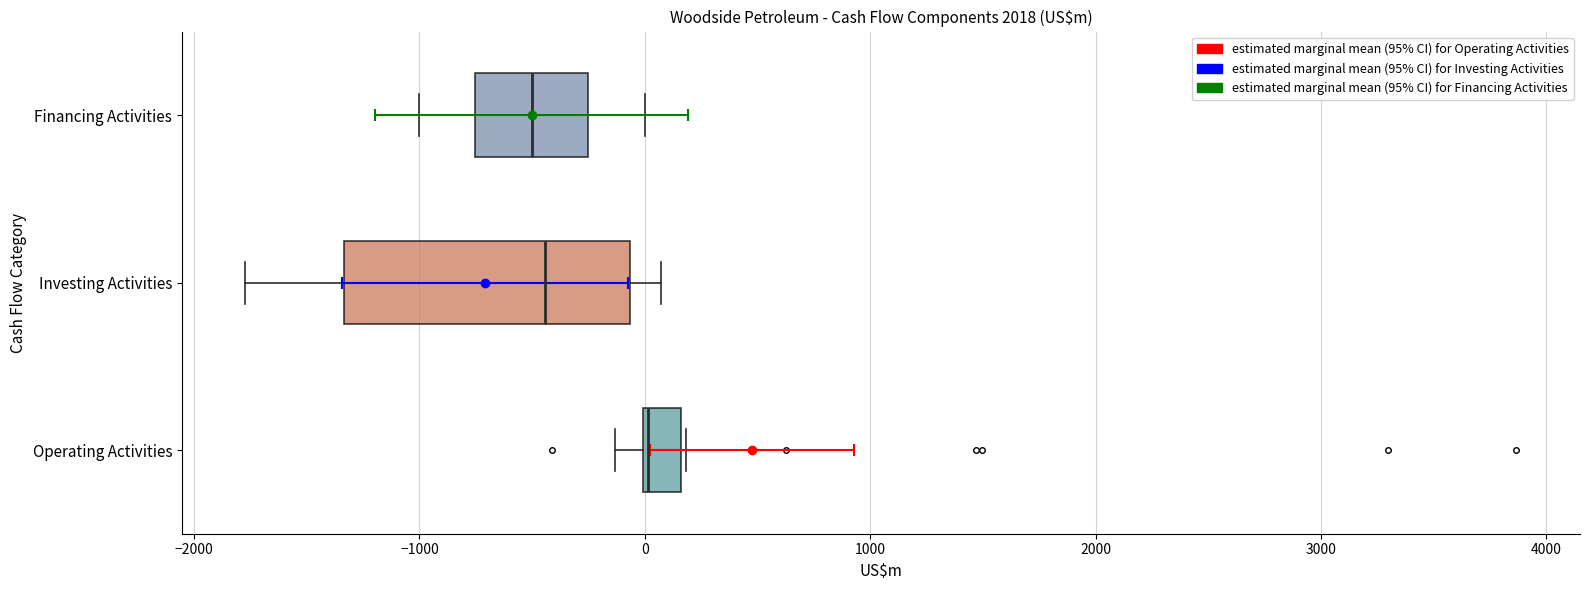

Where does the left whisker of the box for Operating Activities end on the x-axis? The values are not printed on the chart, so give them approximately, as read against the axis.

-100